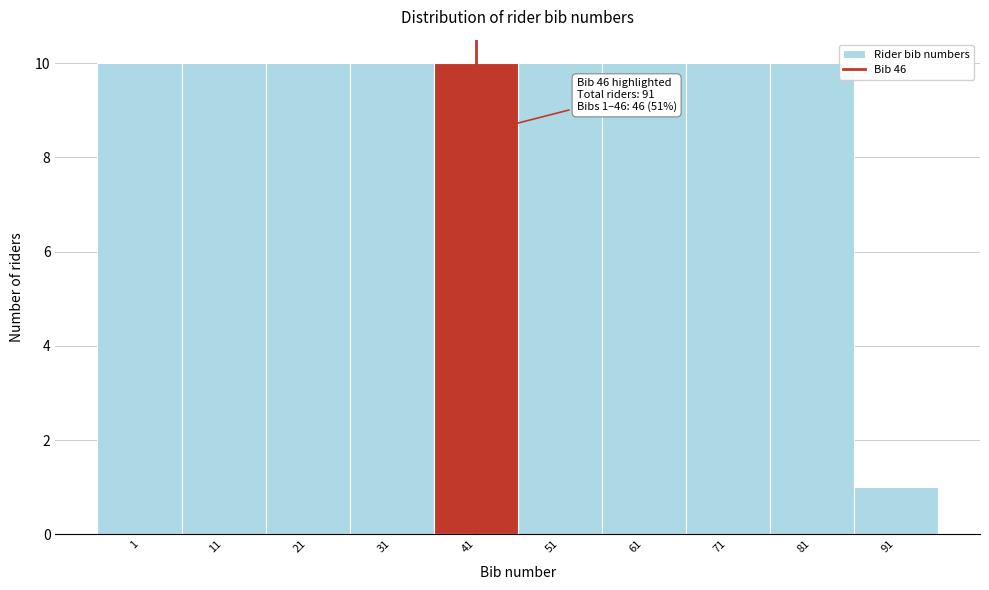

Reading left to right, transcribe all the data shown in this chart.

1=10	11=10	21=10	31=10	41=10	51=10	61=10	71=10	81=10	91=1